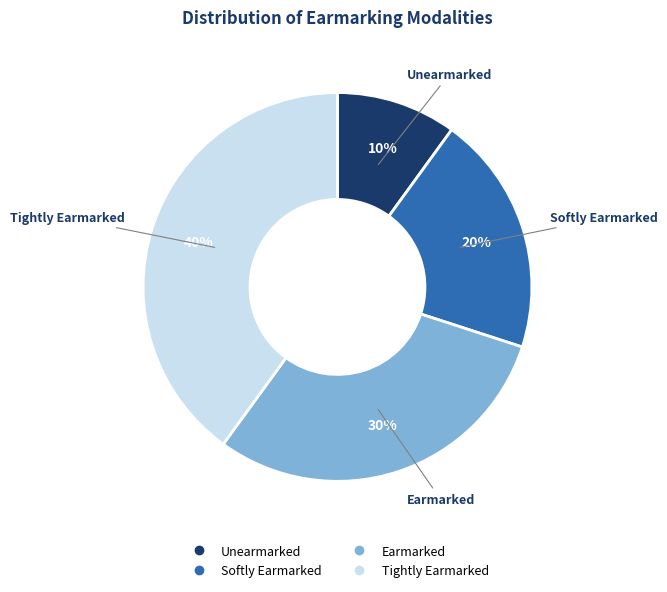

Does Softly Earmarked represent more than half of the total?

No